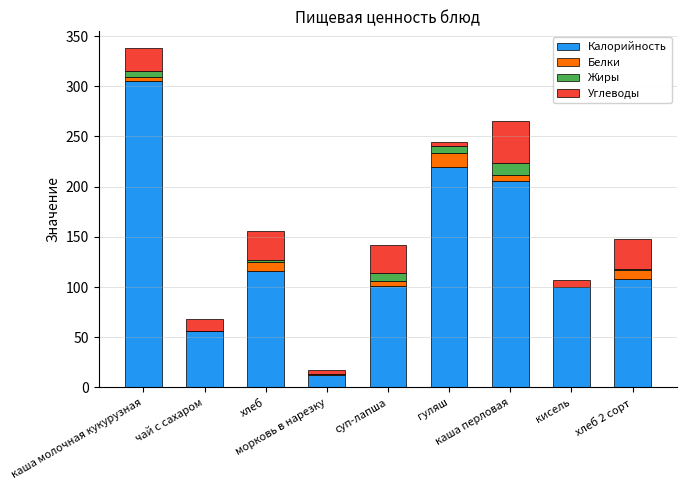

Count the number of categories in the chart.

9